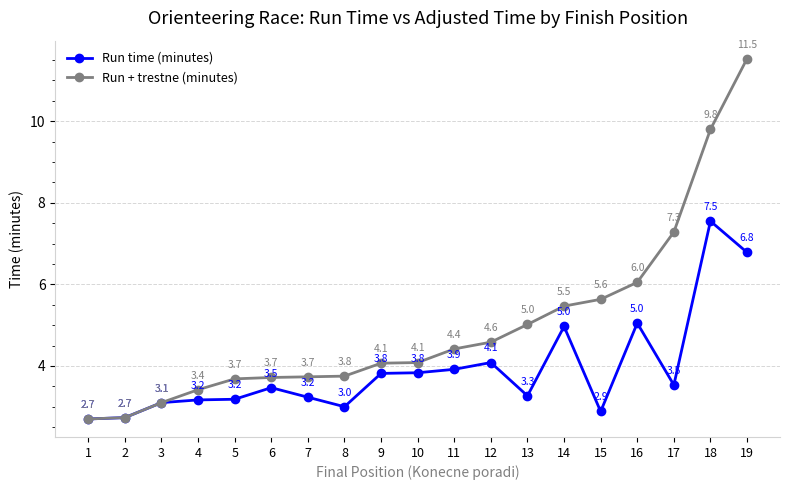

What is the difference between the second highest and minimum values in the Run + trestne (minutes) series?

7.1